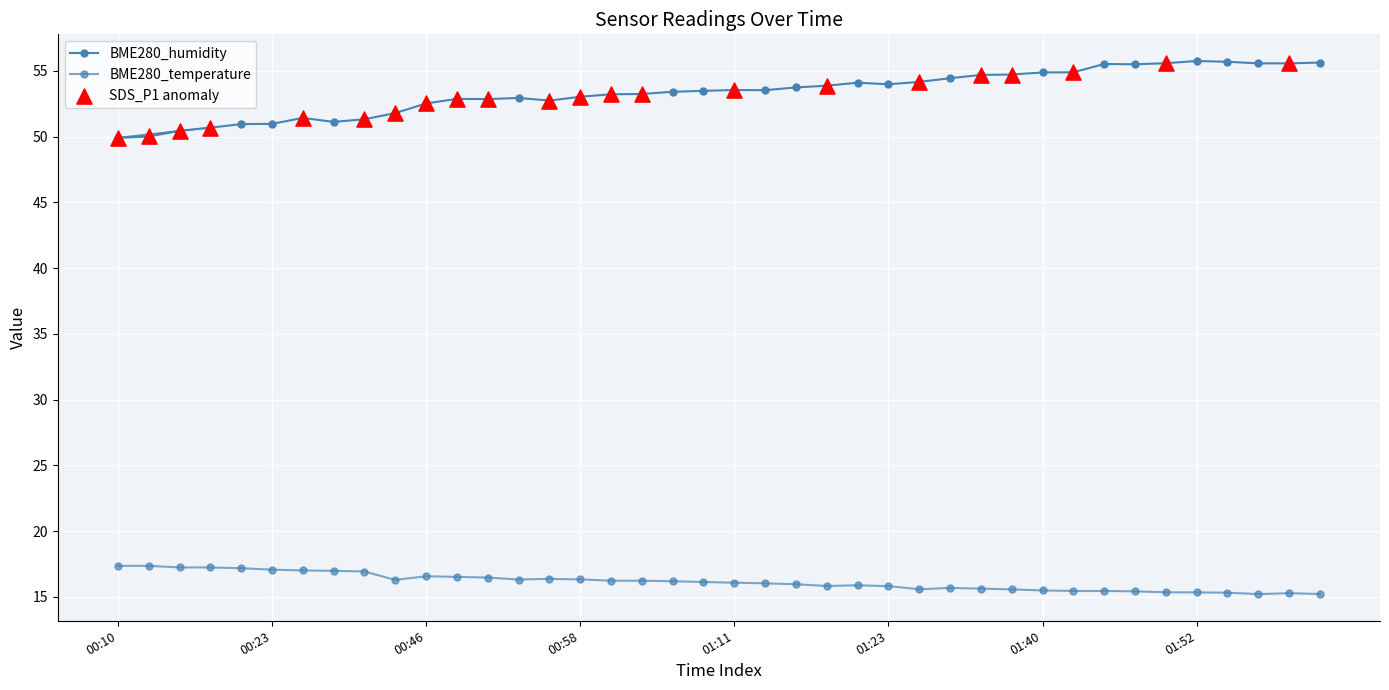

Which series has the largest total across all categories?

BME280_humidity